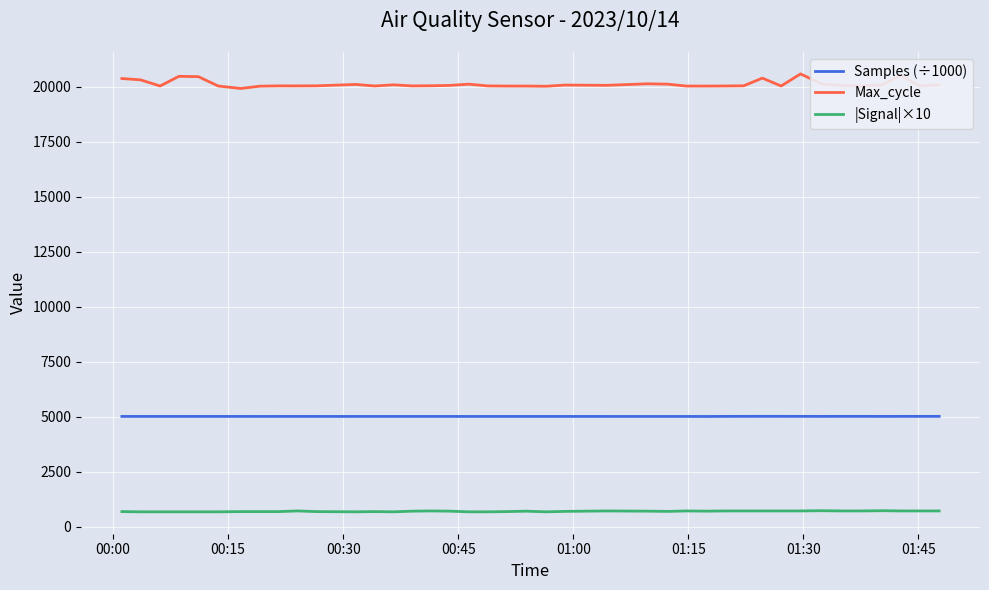

What is the maximum value shown in the chart?

20575.0